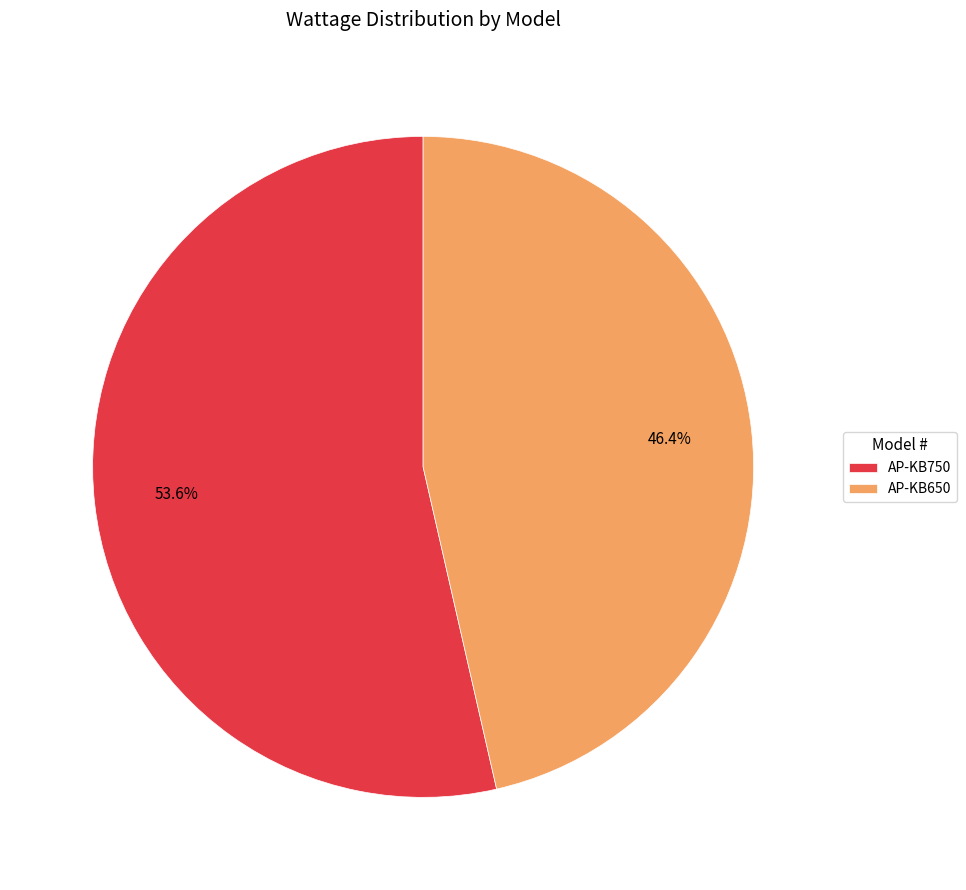

The AP-KB650 slice represents 60% of the pie. True or false?

False